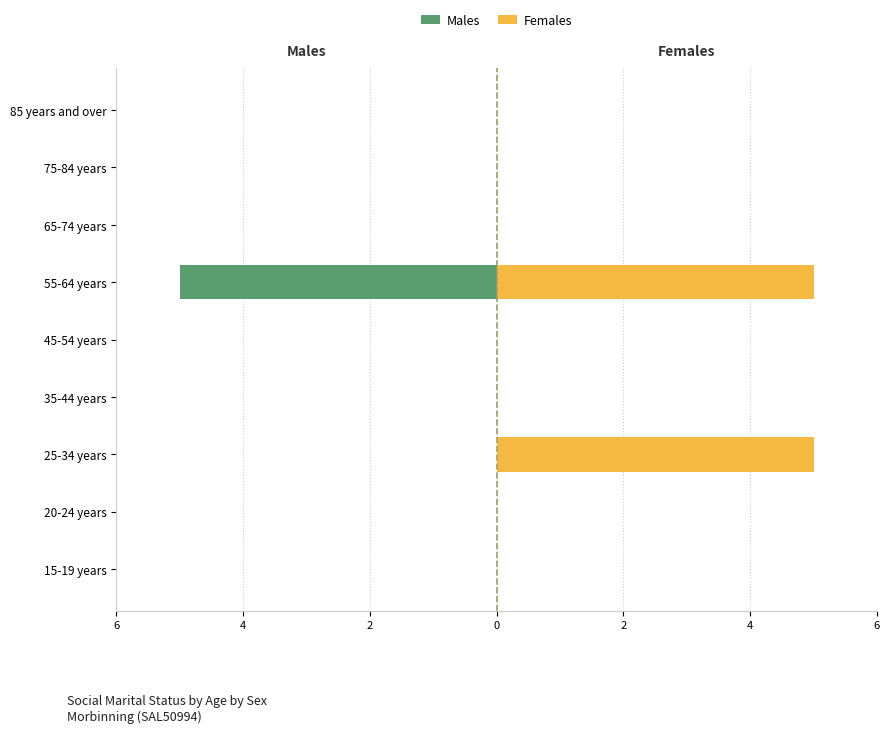

True or false: Males has a value of -3 at 20-24 years.

False